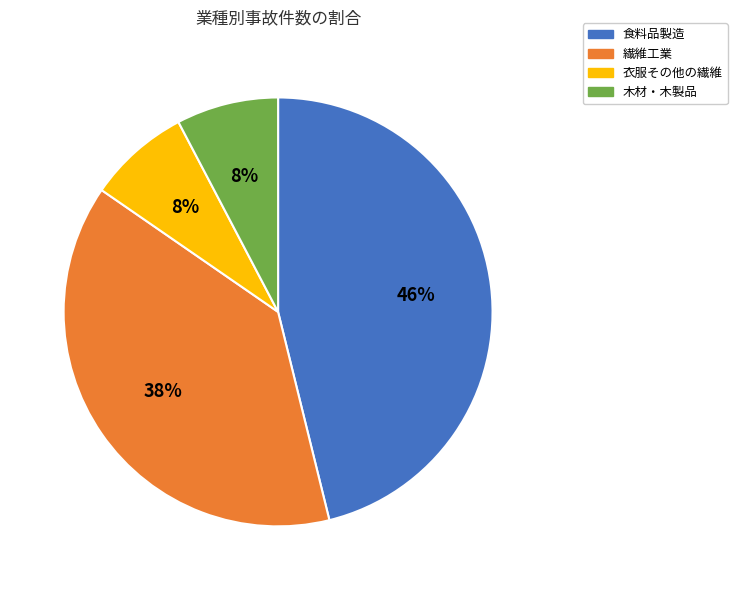

Is 木材・木製品 the majority of the pie?

No